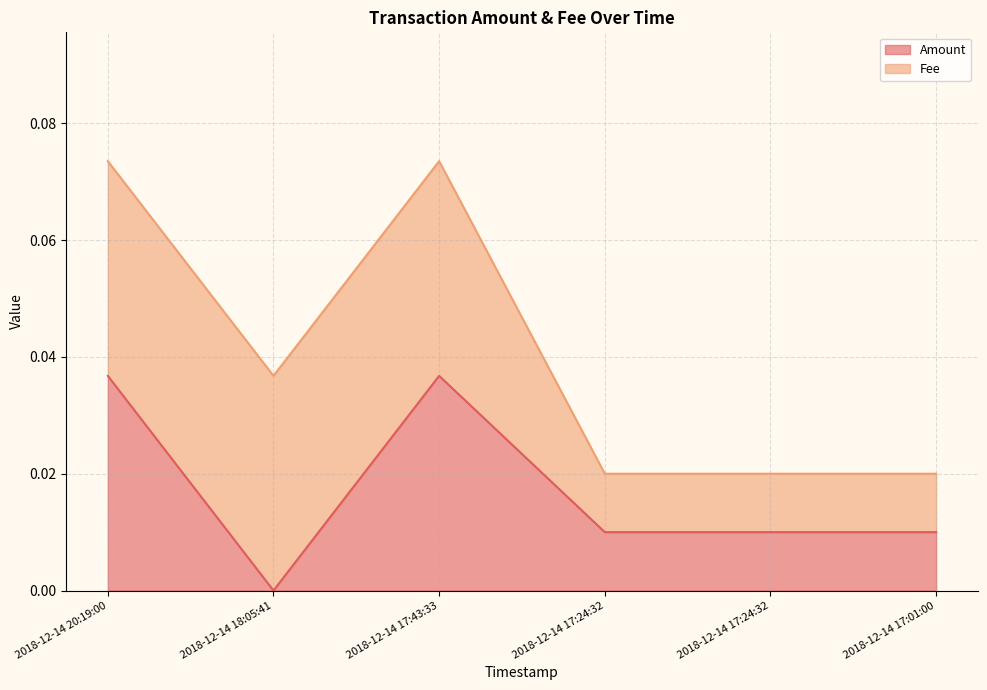

Which label corresponds to the smallest value in the chart?

2018-12-14 18:05:41